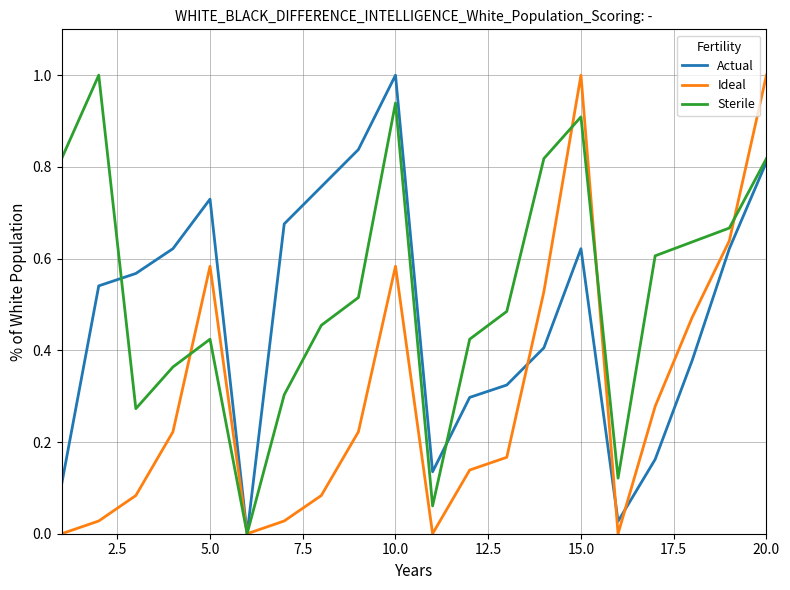

What is the maximum value shown in the chart?

1.0